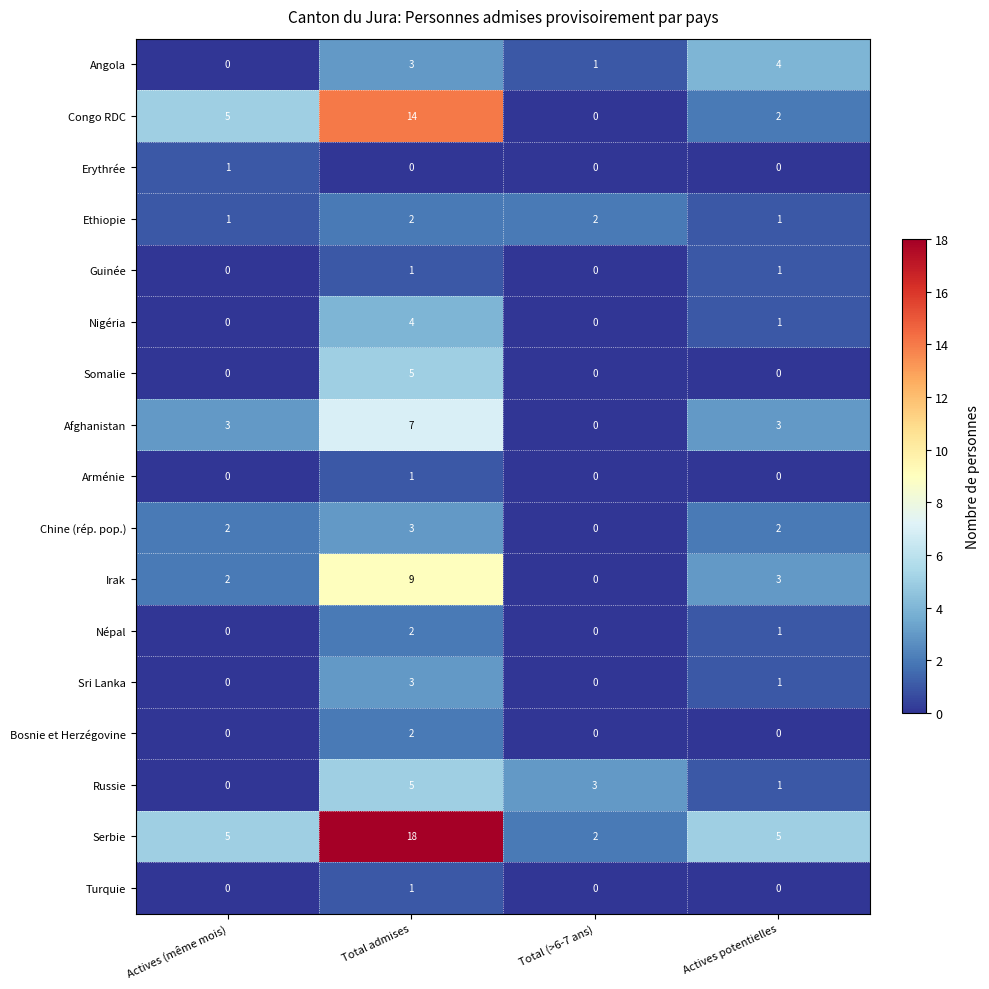

The value of Erythrée at Actives (même mois) is 1. True or false?

True